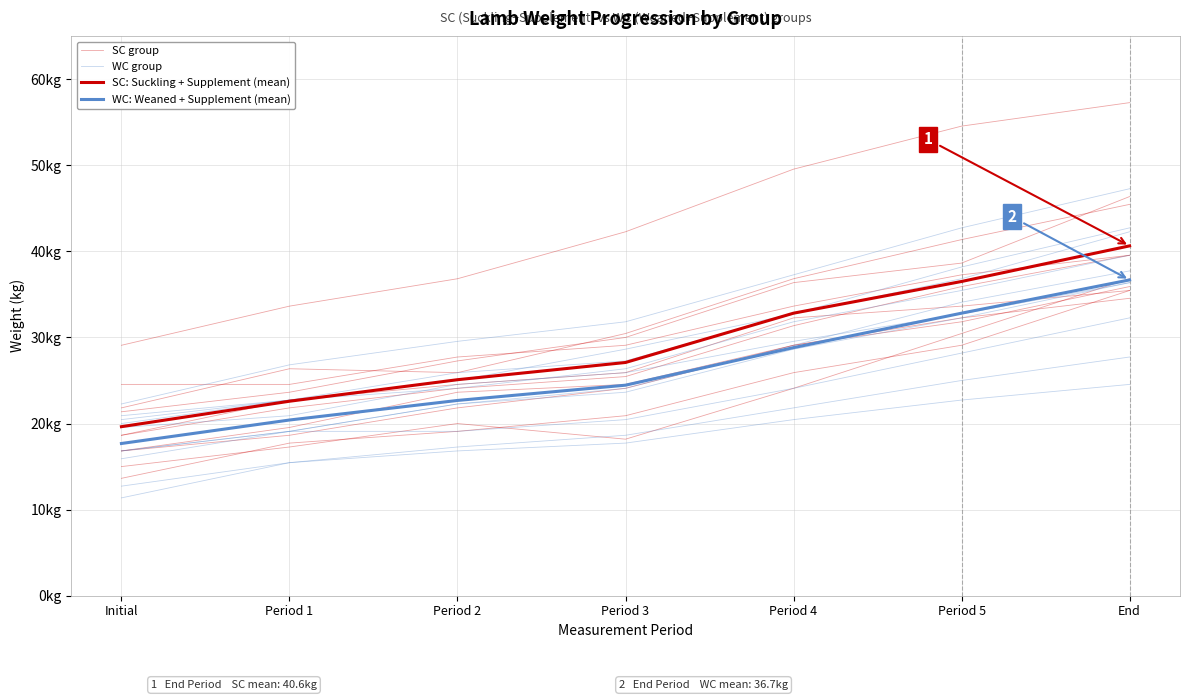

Where does the WC group series first go above 23?

Period 3